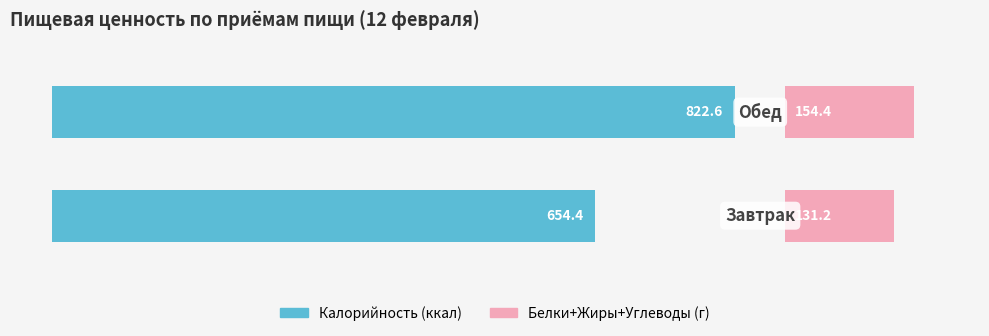

List the series in order of their overall mean, lowest first.

Белки+Жиры+Углеводы (г), Калорийность (ккал)